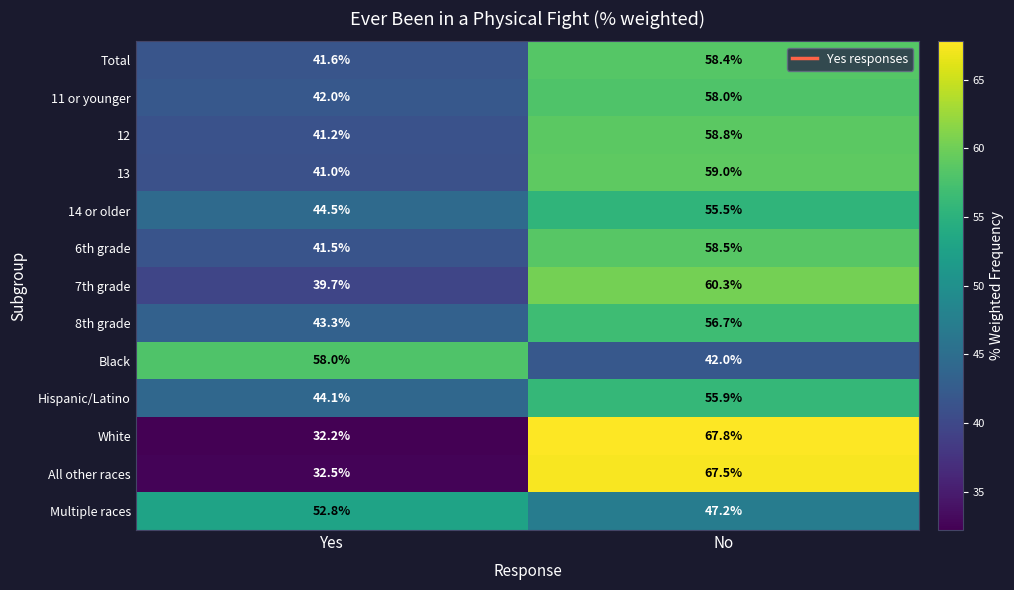

Which series has the widest spread of values?

White